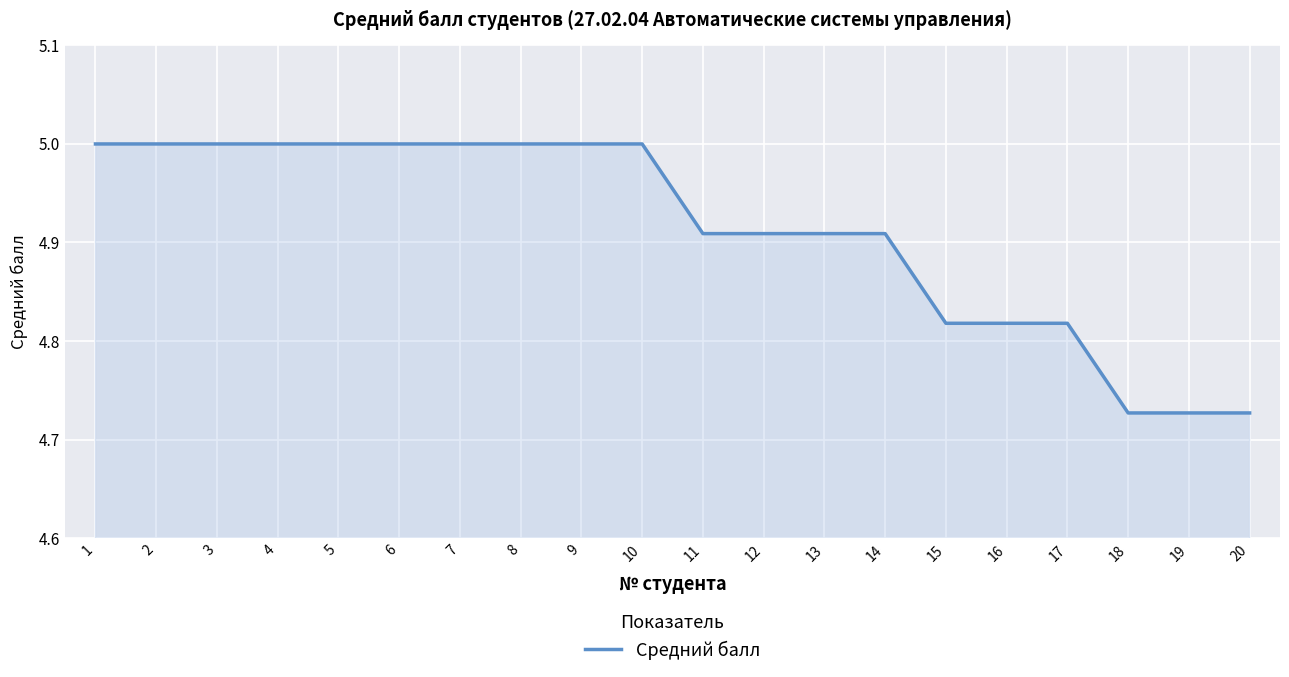

What is the maximum value shown in the chart?

5.0